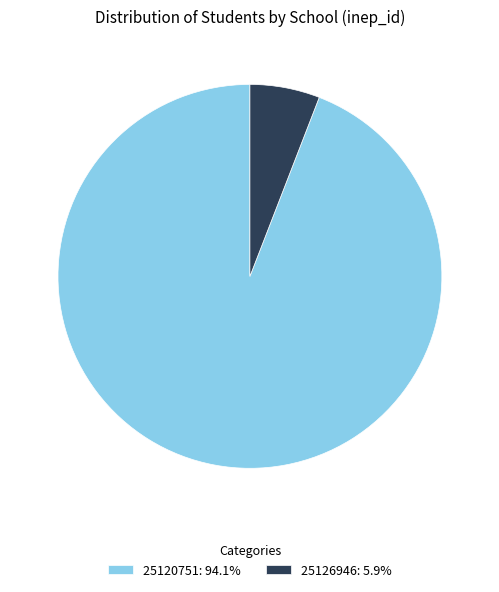

Approximately how many times larger is the value at 25120751 compared to 25126946?

16.0